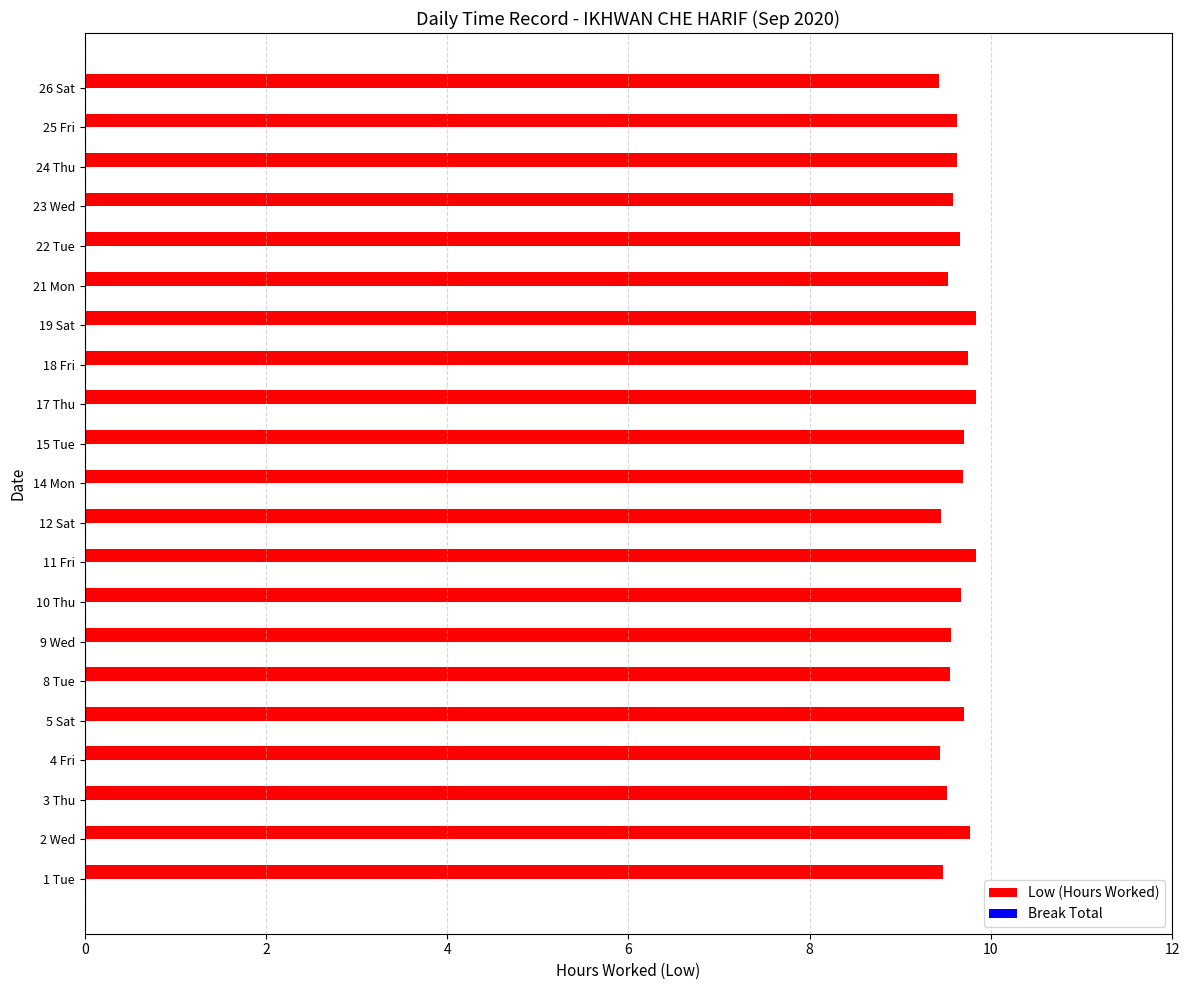

What is the sum of the values at 15 Tue and 1 Tue?

19.2